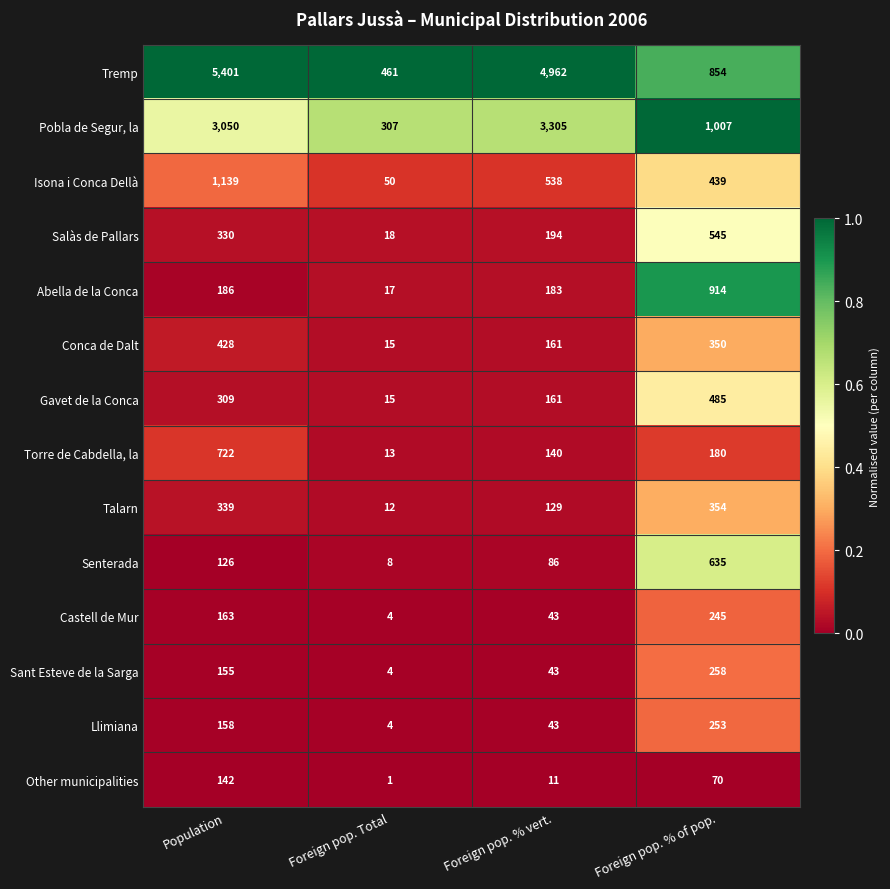

Which label corresponds to the smallest value in the chart?

Foreign pop. Total